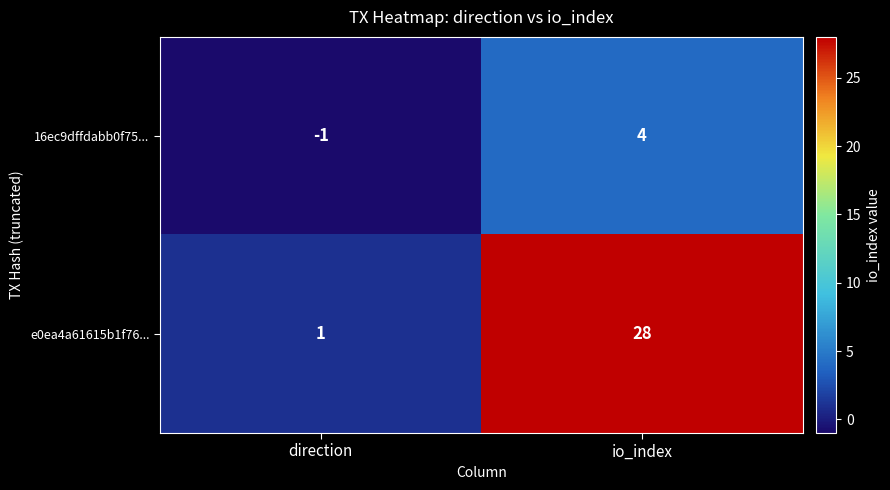

Which series has the widest spread of values?

e0ea4a61615b1f76...